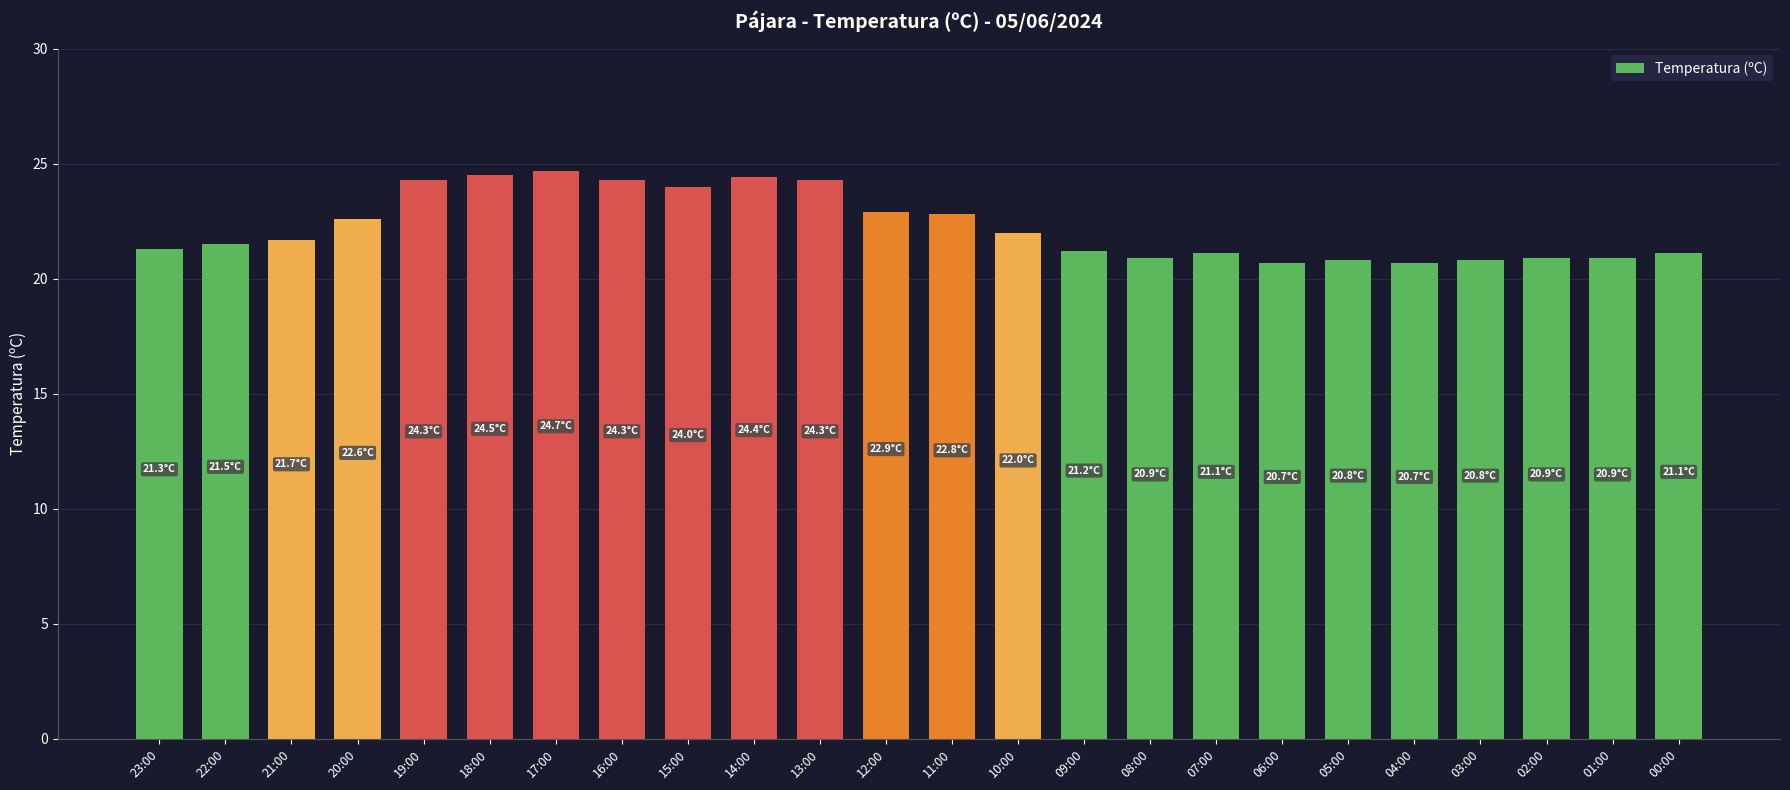

What is the maximum value shown in the chart?

24.7